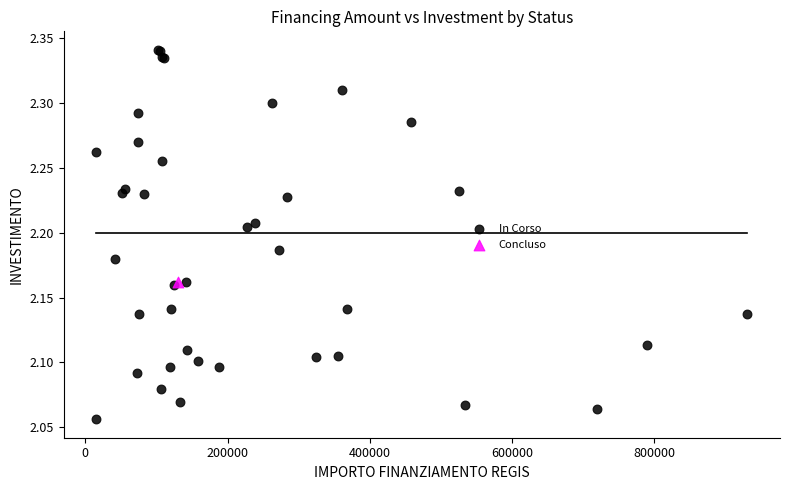

What are all the series names shown in the legend?

In Corso, Concluso